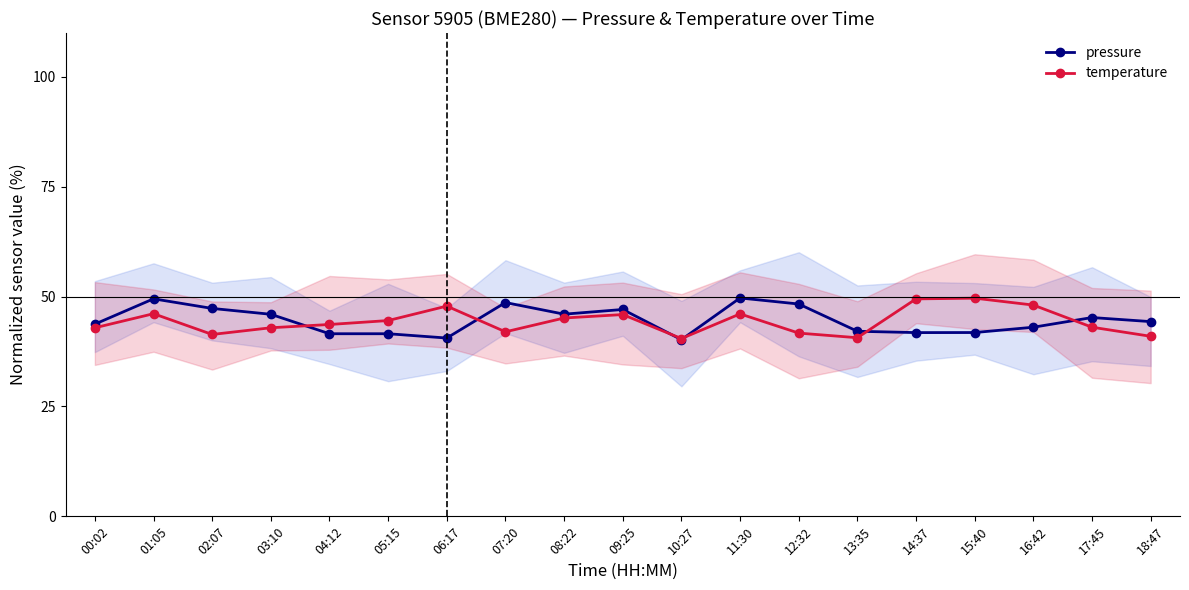

Which series has the widest spread of values?

pressure